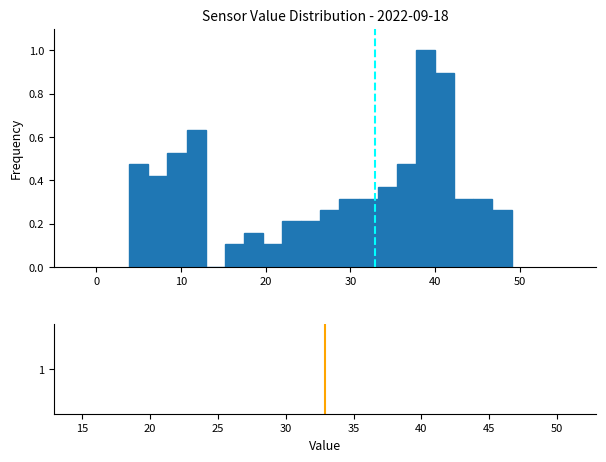

Read against the x-axis, roughly where is the centre of the tallest bar?

39